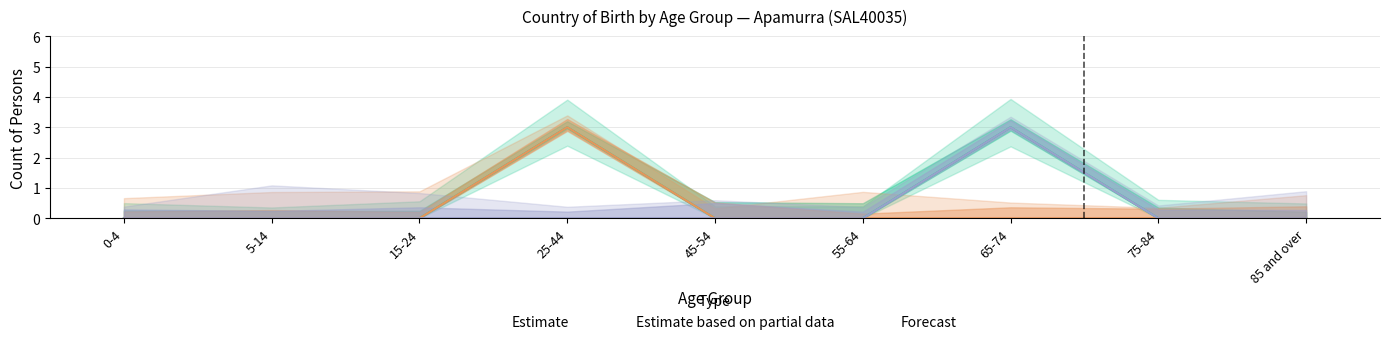

Is this an area chart (filled region under the line)?

No